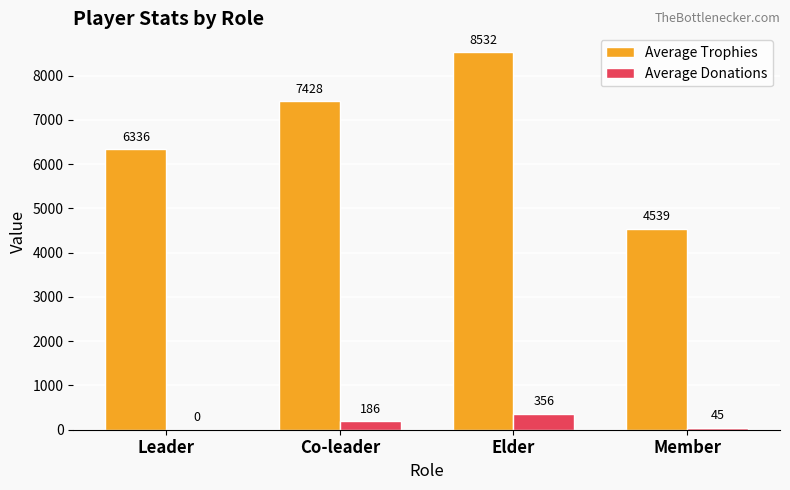

Which series changed the most between Leader and Co-leader?

Average Trophies